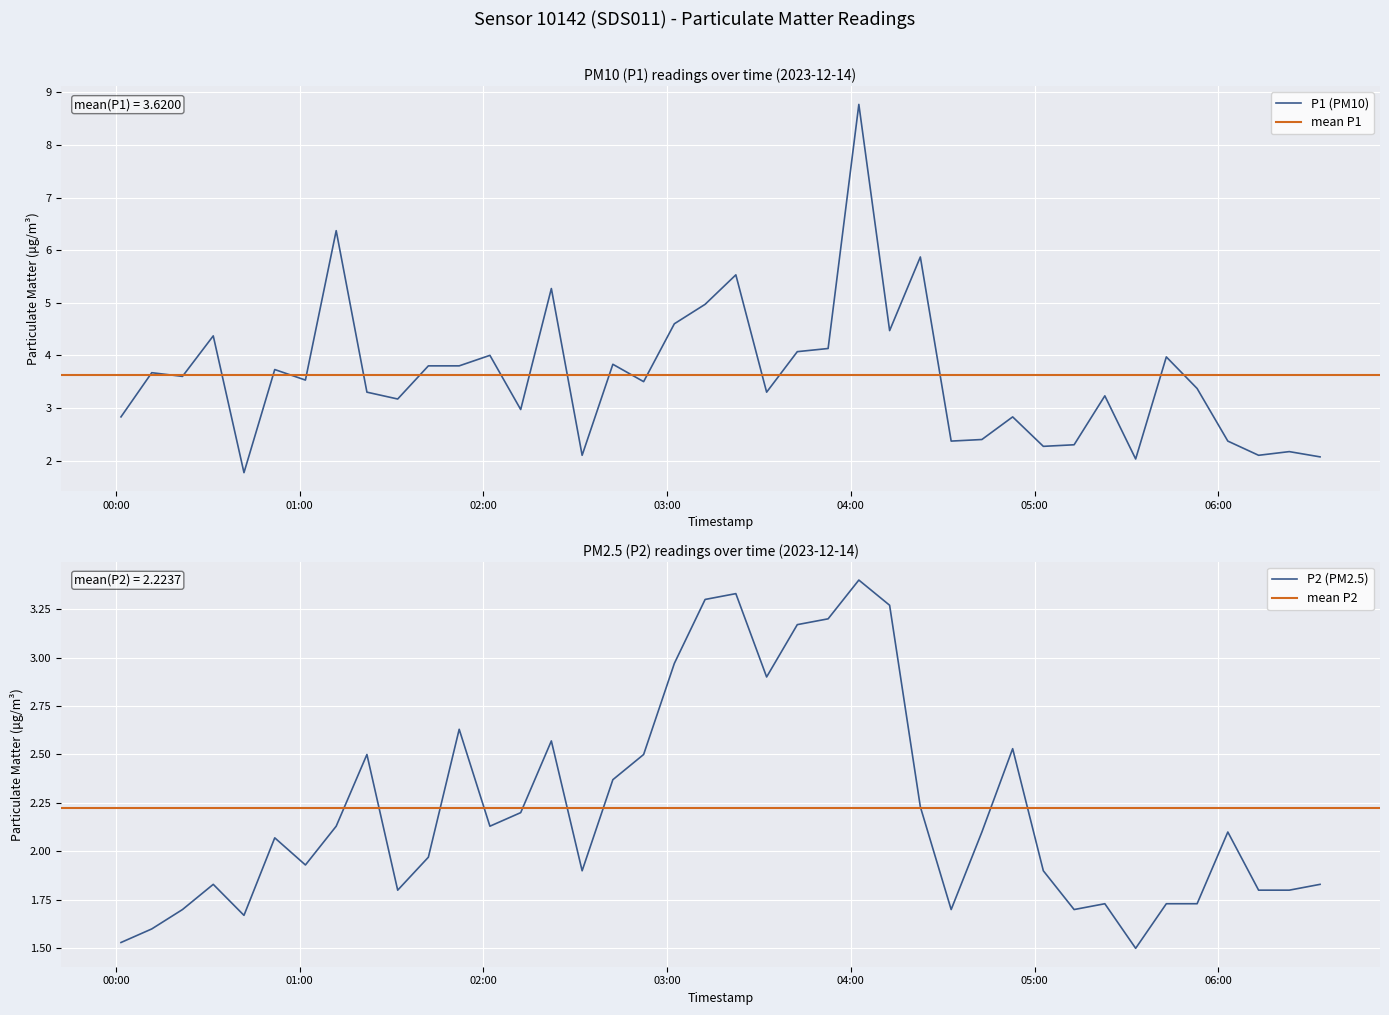

List the series in order of their peak value, highest first.

P1, P2